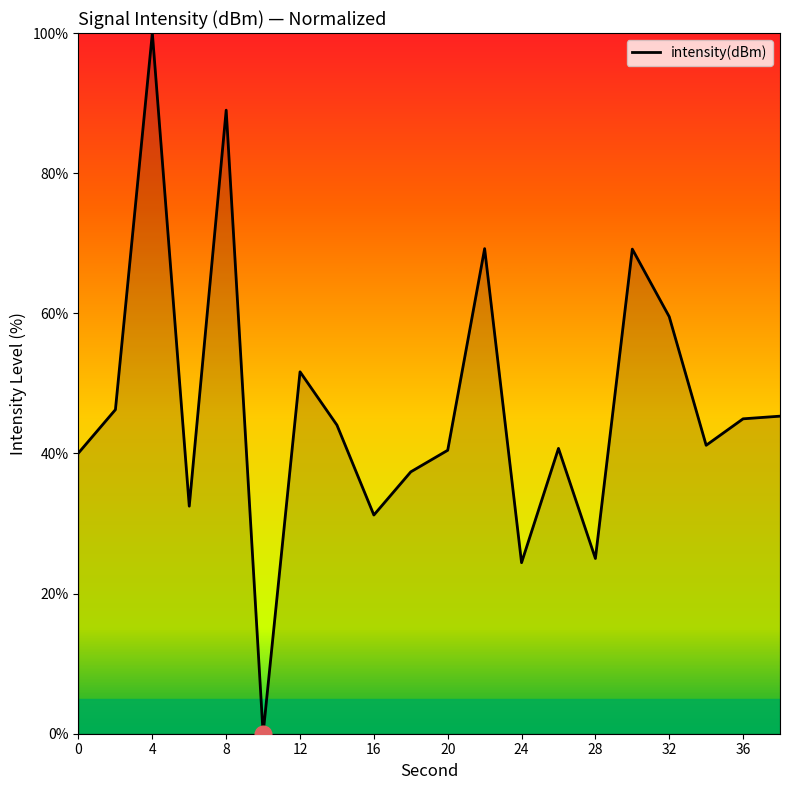

What is the greatest value displayed?

100.0